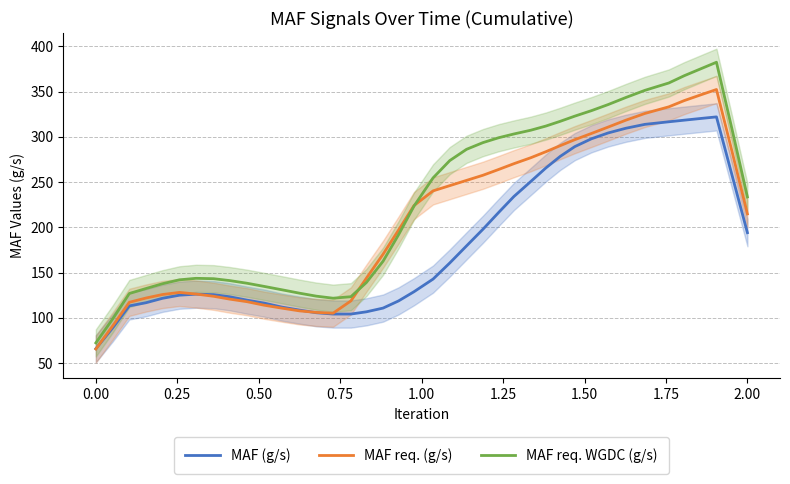

What is the value of the MAF req. (g/s) point at the 1st from the left?

65.6